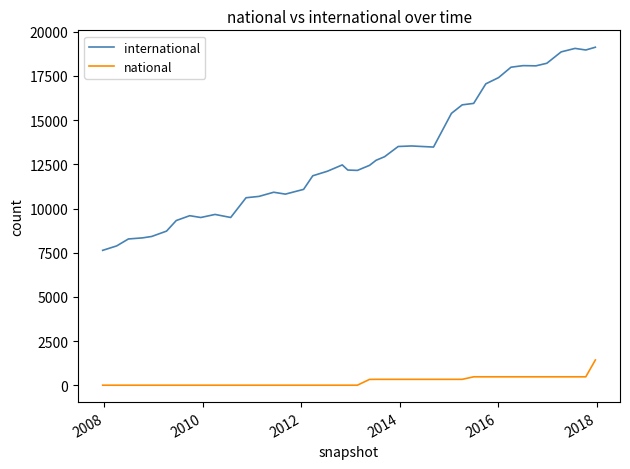

Which series has the largest total across all categories?

international